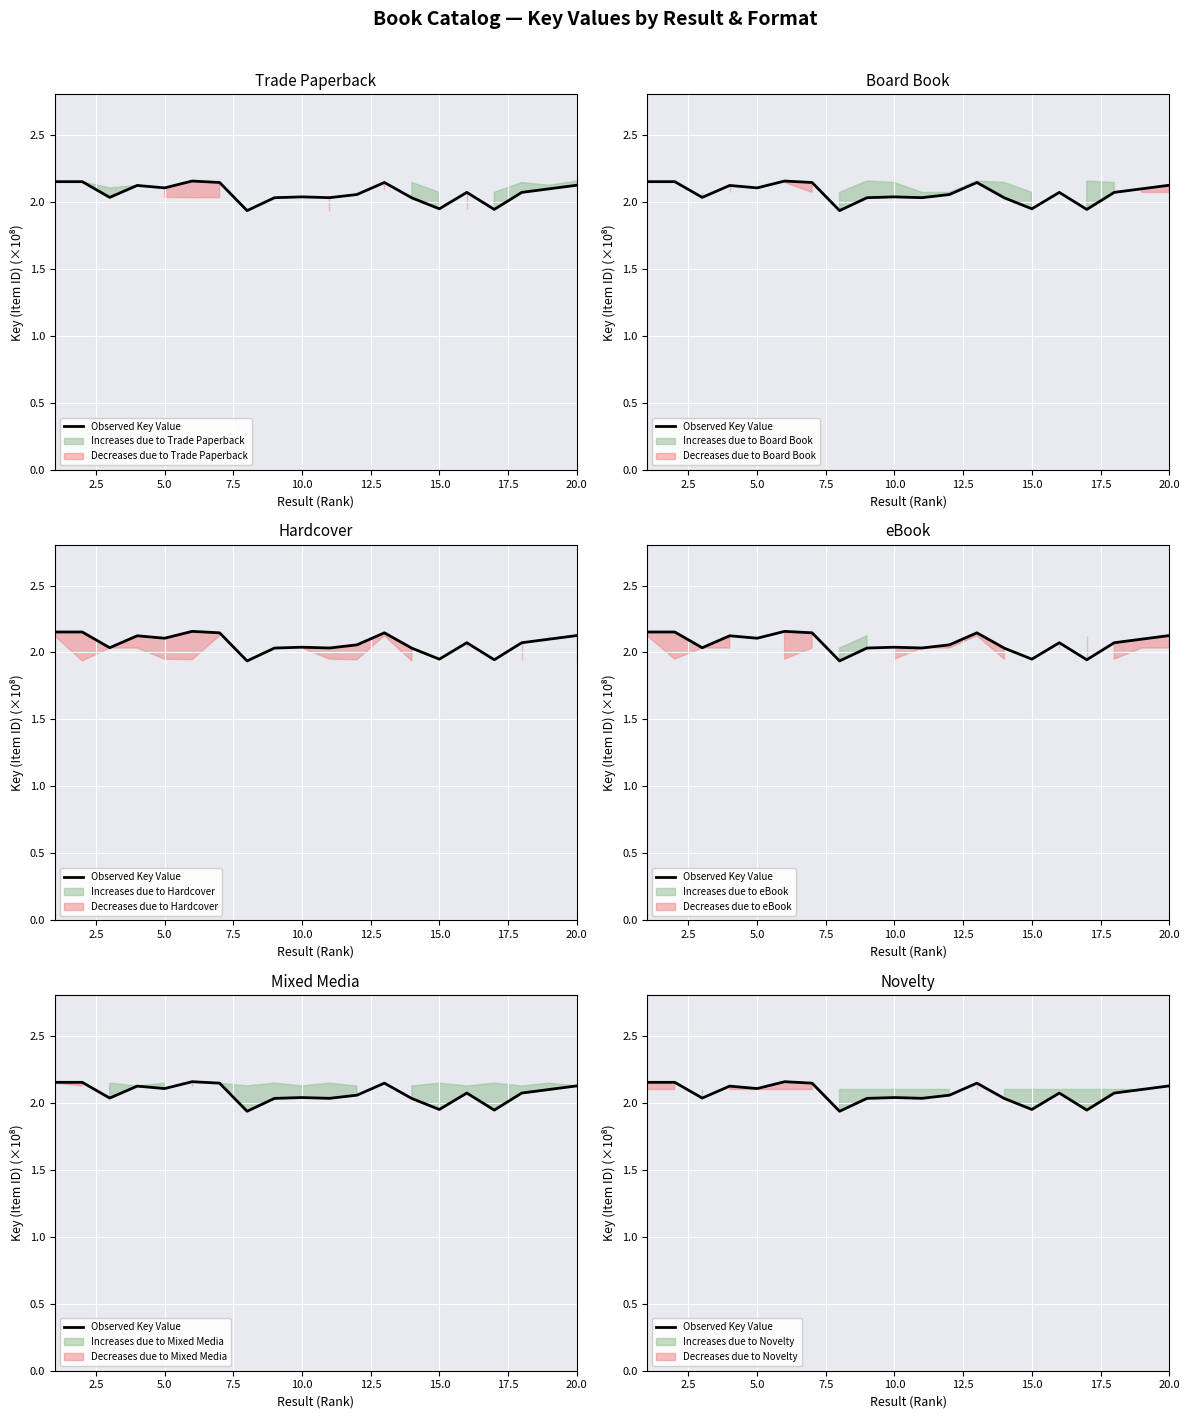

How many categories are shown in the chart?

20